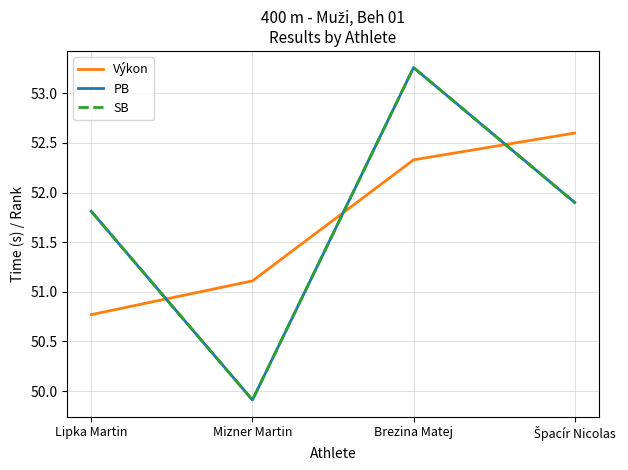

Does the chart display data point markers on the line(s)?

No